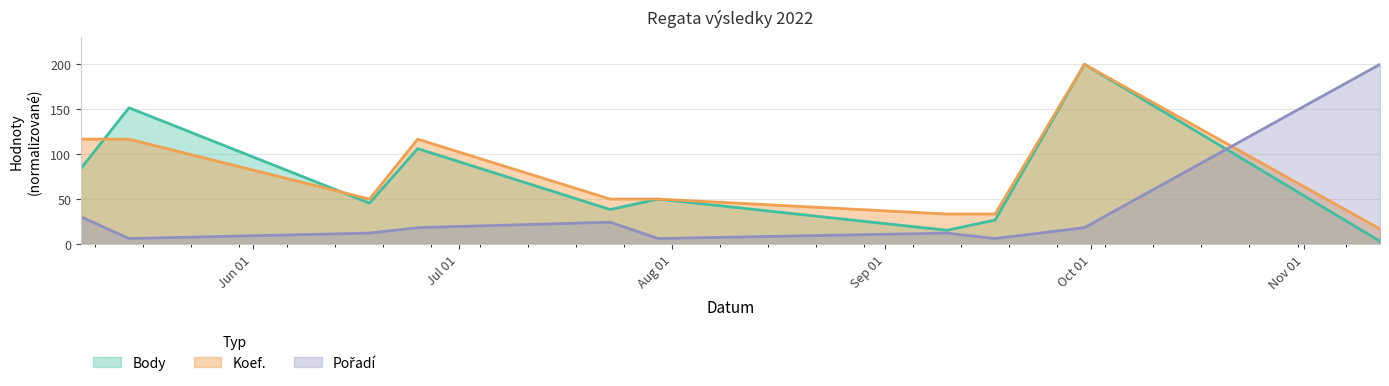

What is the total value across all series at 2022-07-30?

106.1